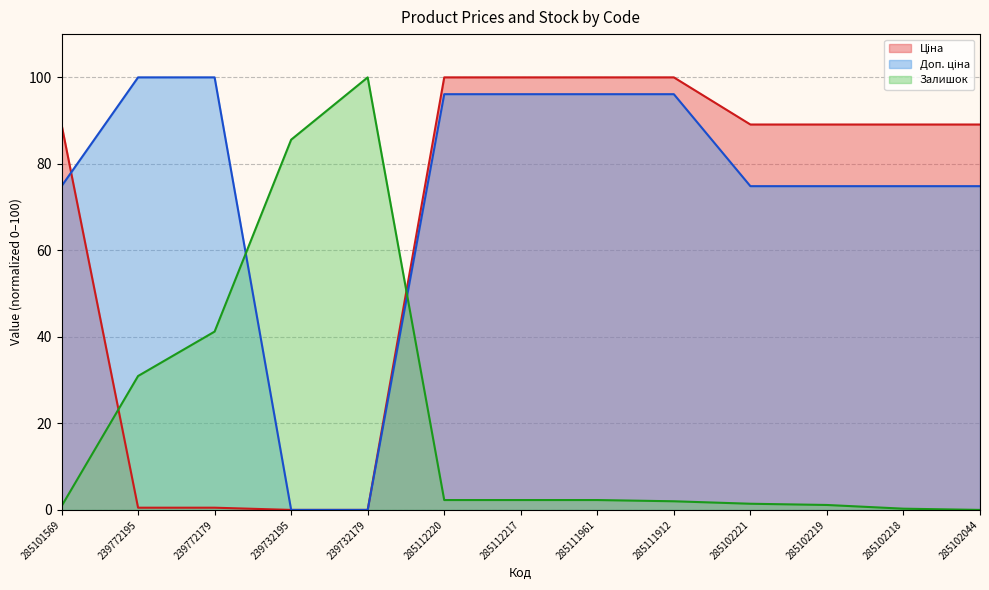

At which label does Доп. ціна reach its minimum?

239732195